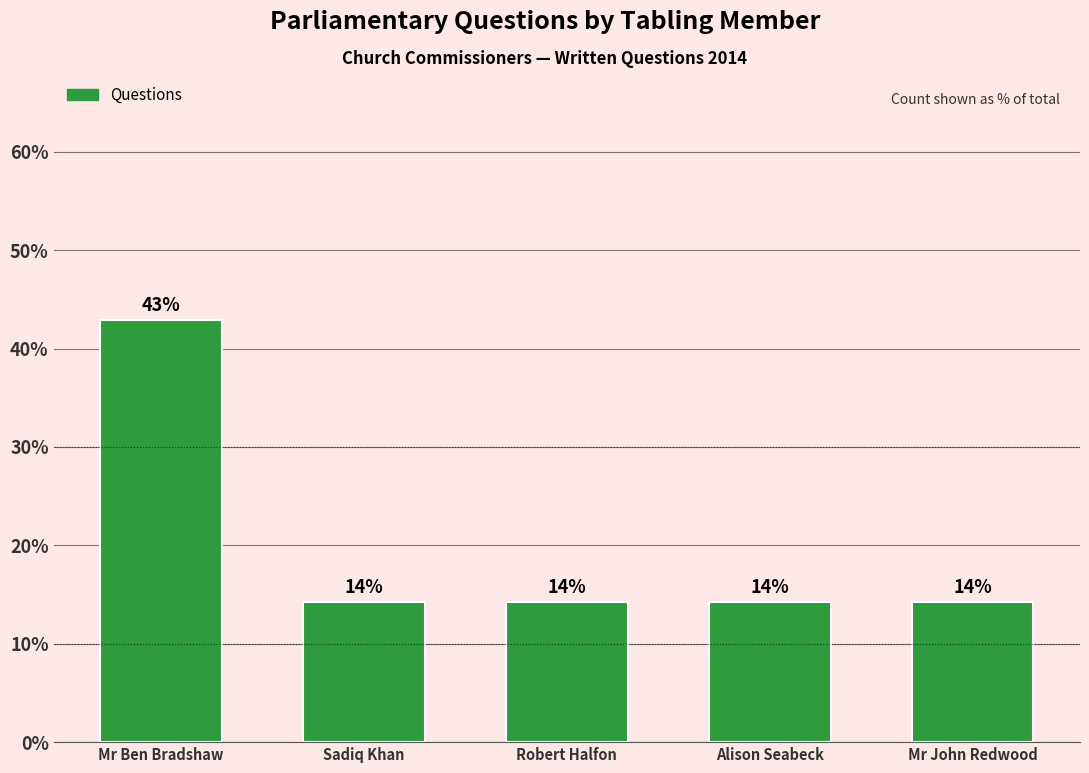

Does the chart contain any negative values?

No